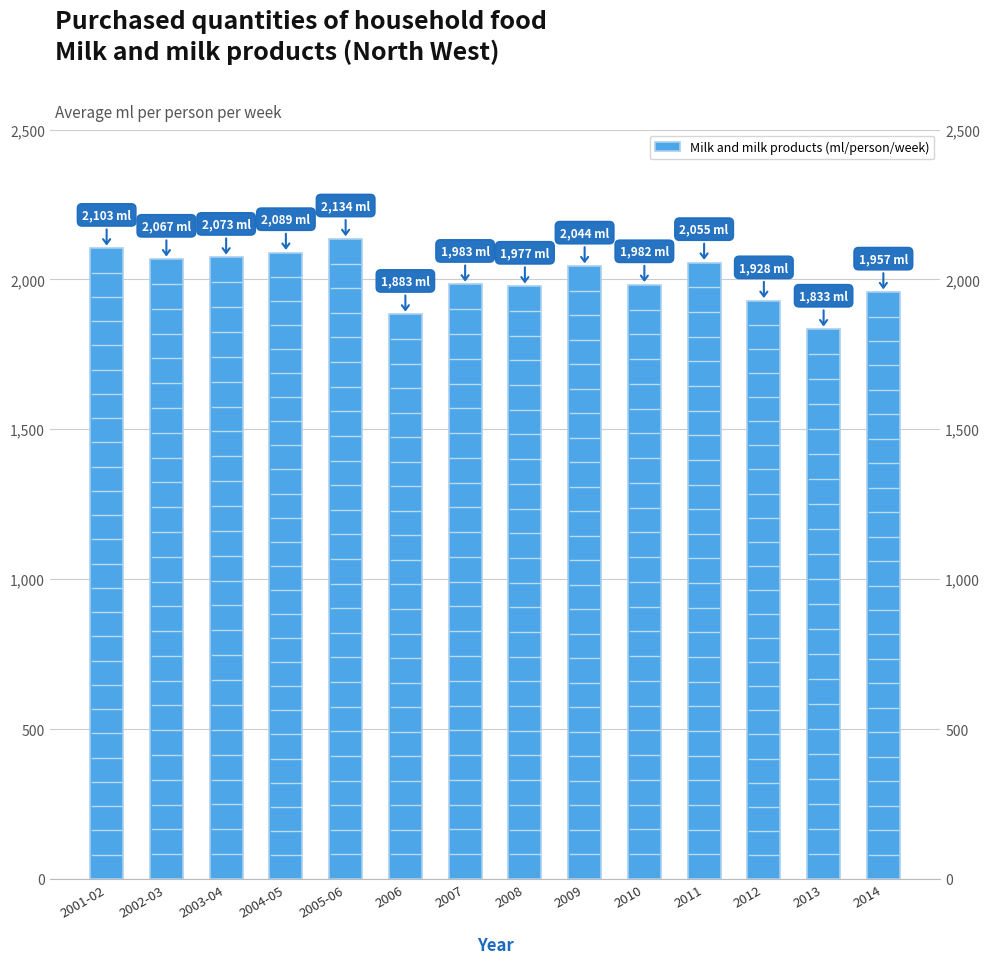

Which category has the highest value across all series?

2005-06